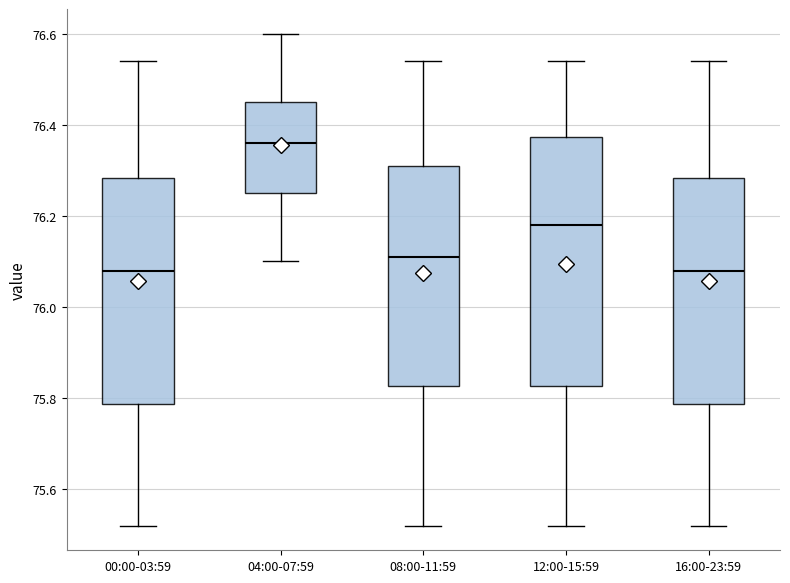

Where is the upper edge of the box for 16:00-23:59 on the y-axis? The values are not printed on the chart, so give them approximately, as read against the axis.

76.28